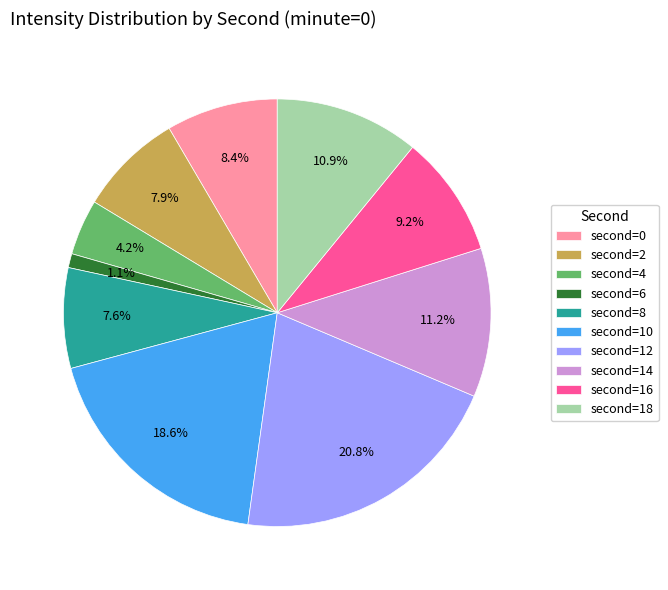

How many segments does this pie chart have?

10